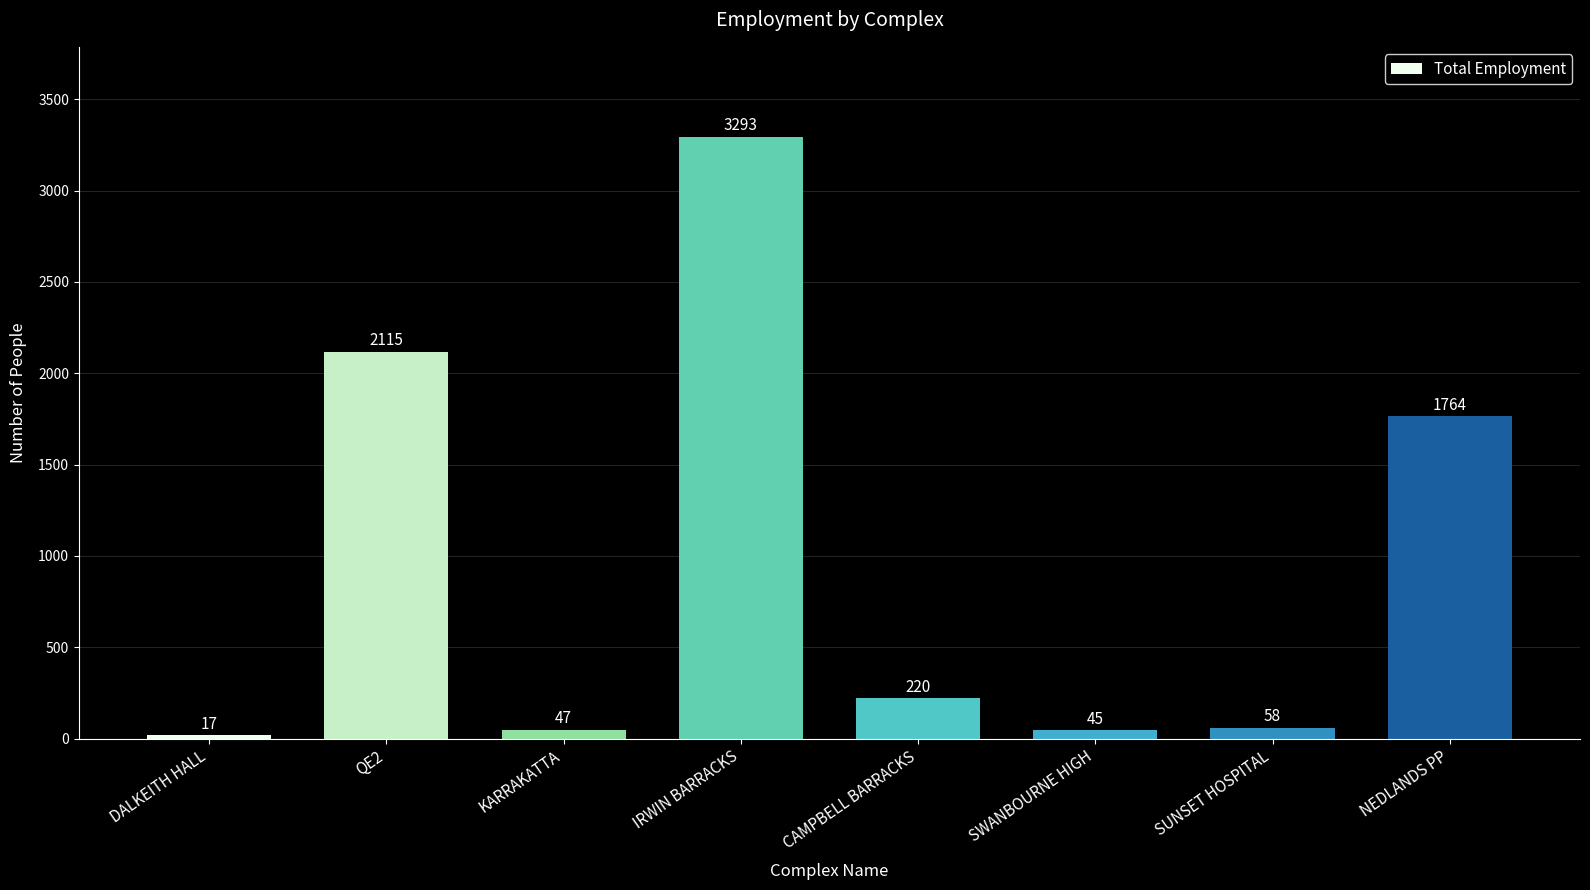

Reading right to left, list all the values displayed in this chart.

NEDLANDS PP=1764	SUNSET HOSPITAL=58	SWANBOURNE HIGH=45	CAMPBELL BARRACKS=220	IRWIN BARRACKS=3293	KARRAKATTA=47	QE2=2115	DALKEITH HALL=17